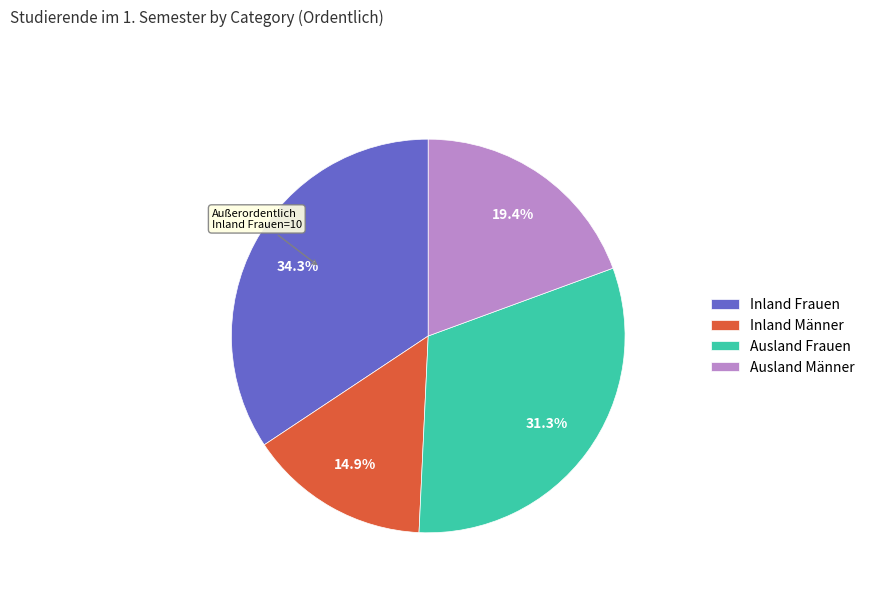

What percentage do Inland Frauen and Ausland Frauen together represent?

65.7%